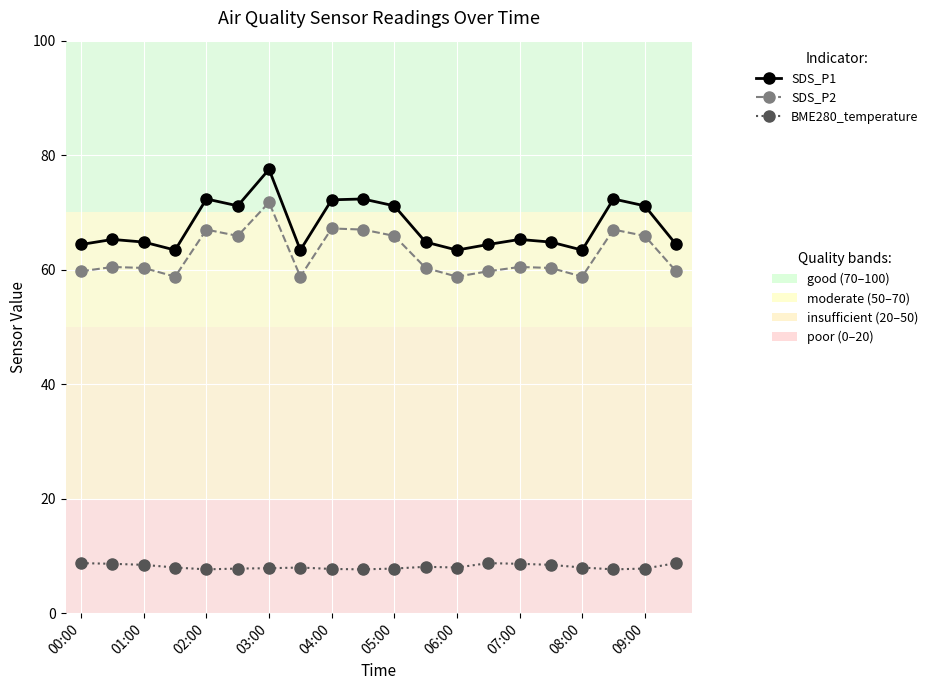

What is the greatest value displayed?

77.5